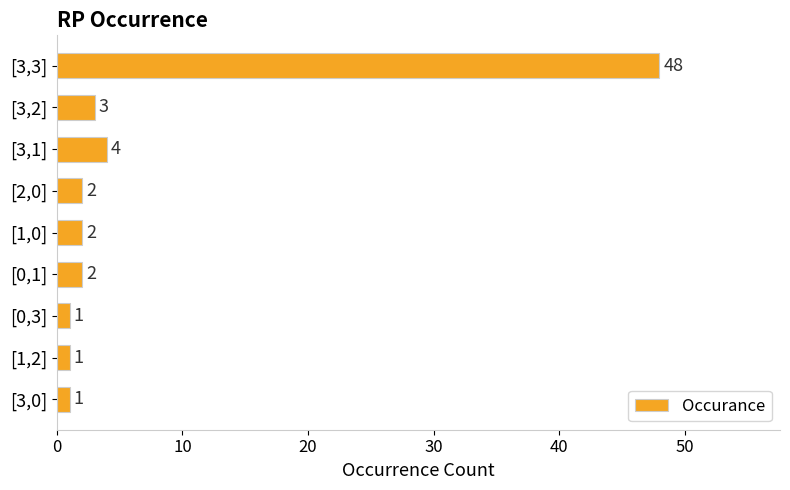

How many series are shown in this chart?

1